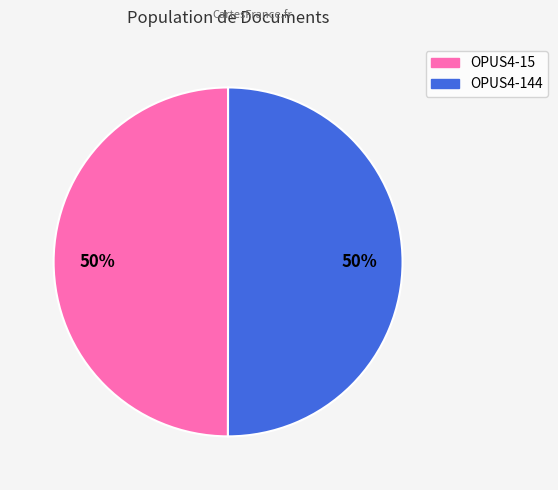

How many slices are in this pie chart?

2